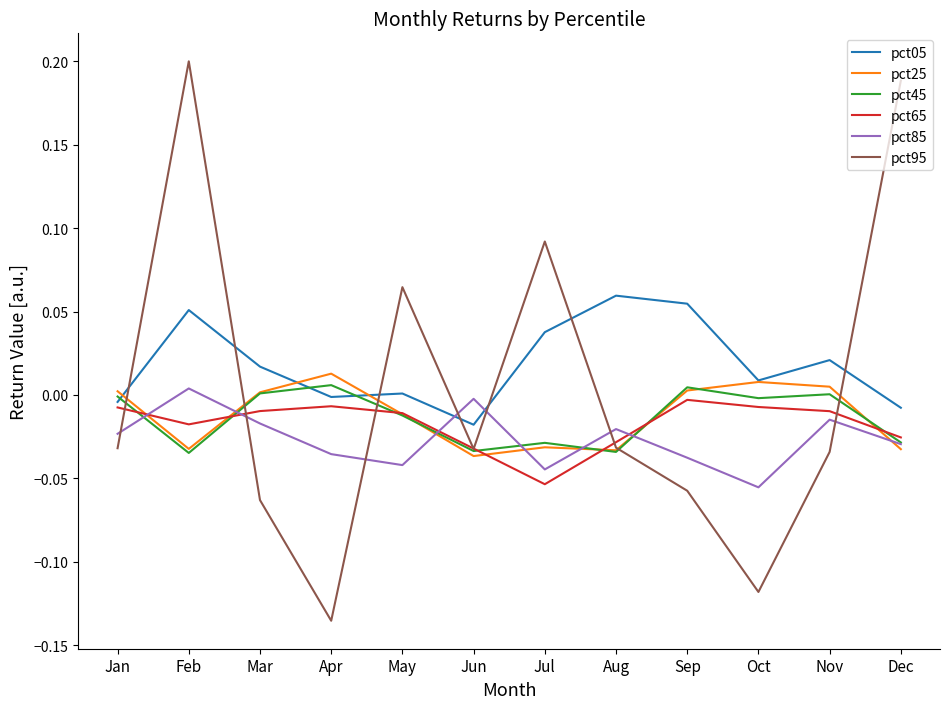

The pct25 series shows -0.1 at Jul. True or false?

False